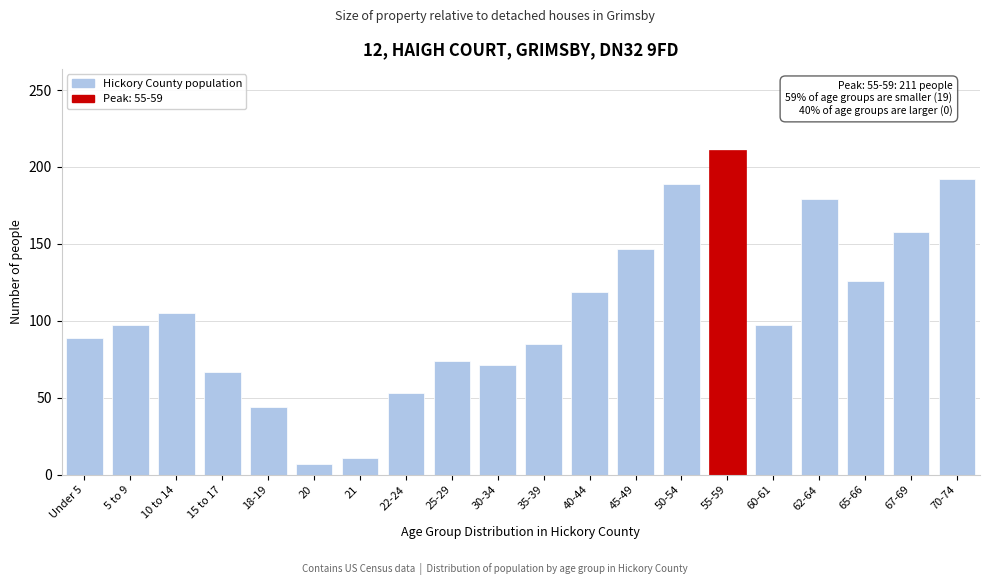

Reading left to right, extract all data points from this chart.

89	97	105	67	44	7	11	53	74	71	85	119	147	189	211	97	179	126	158	192